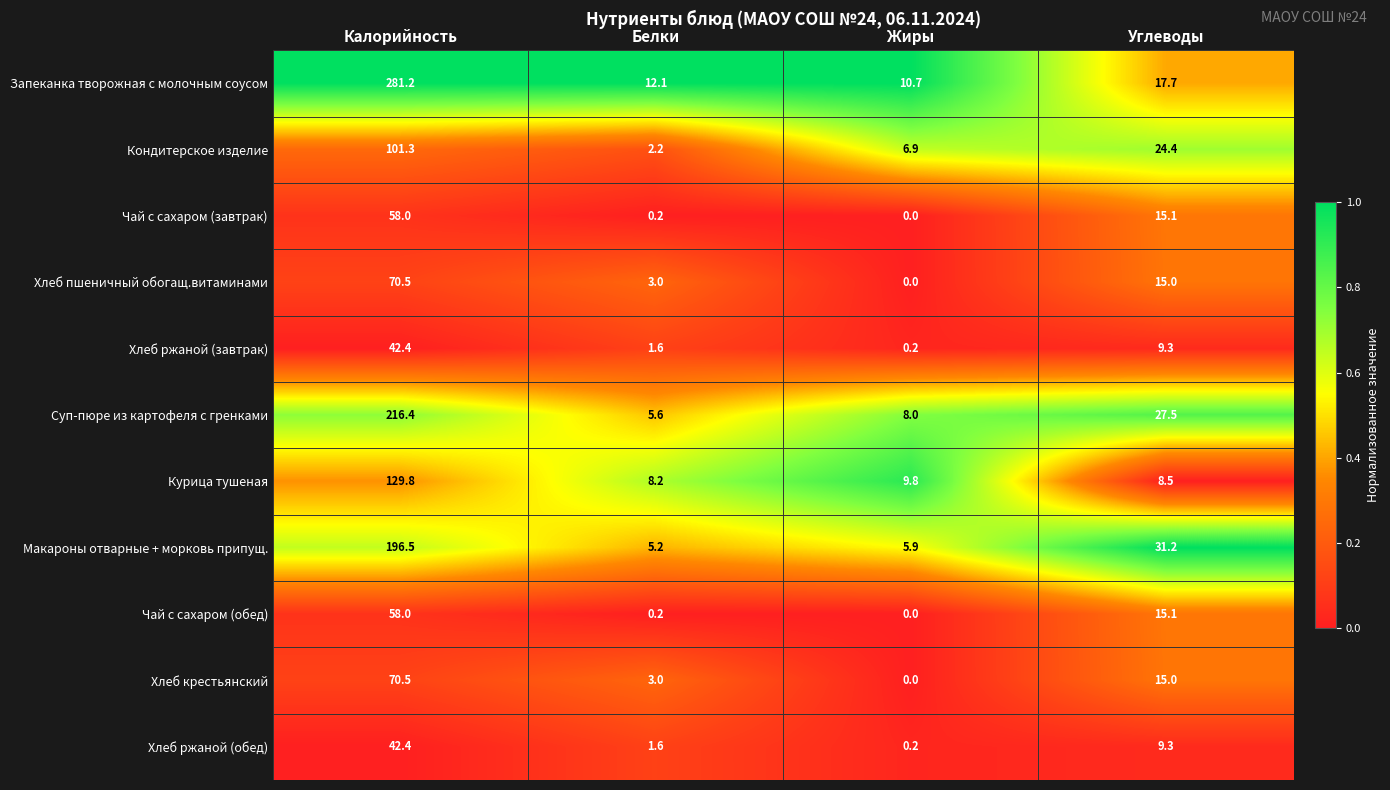

Which series has the largest total across all categories?

Запеканка творожная с молочным соусом